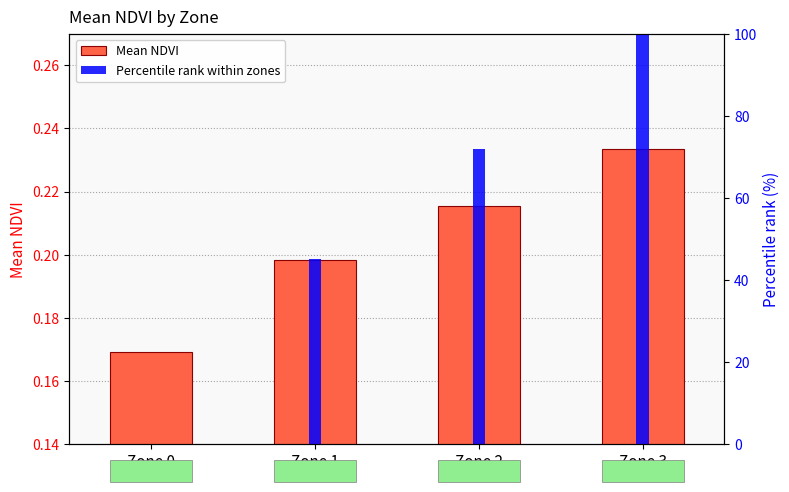

Reading left to right, extract all data points from this chart.

Mean NDVI: Zone 0=0.2	Zone 1=0.2	Zone 2=0.2	Zone 3=0.2
Percentile rank within zones: Zone 0=0.0	Zone 1=45.1	Zone 2=71.9	Zone 3=100.0